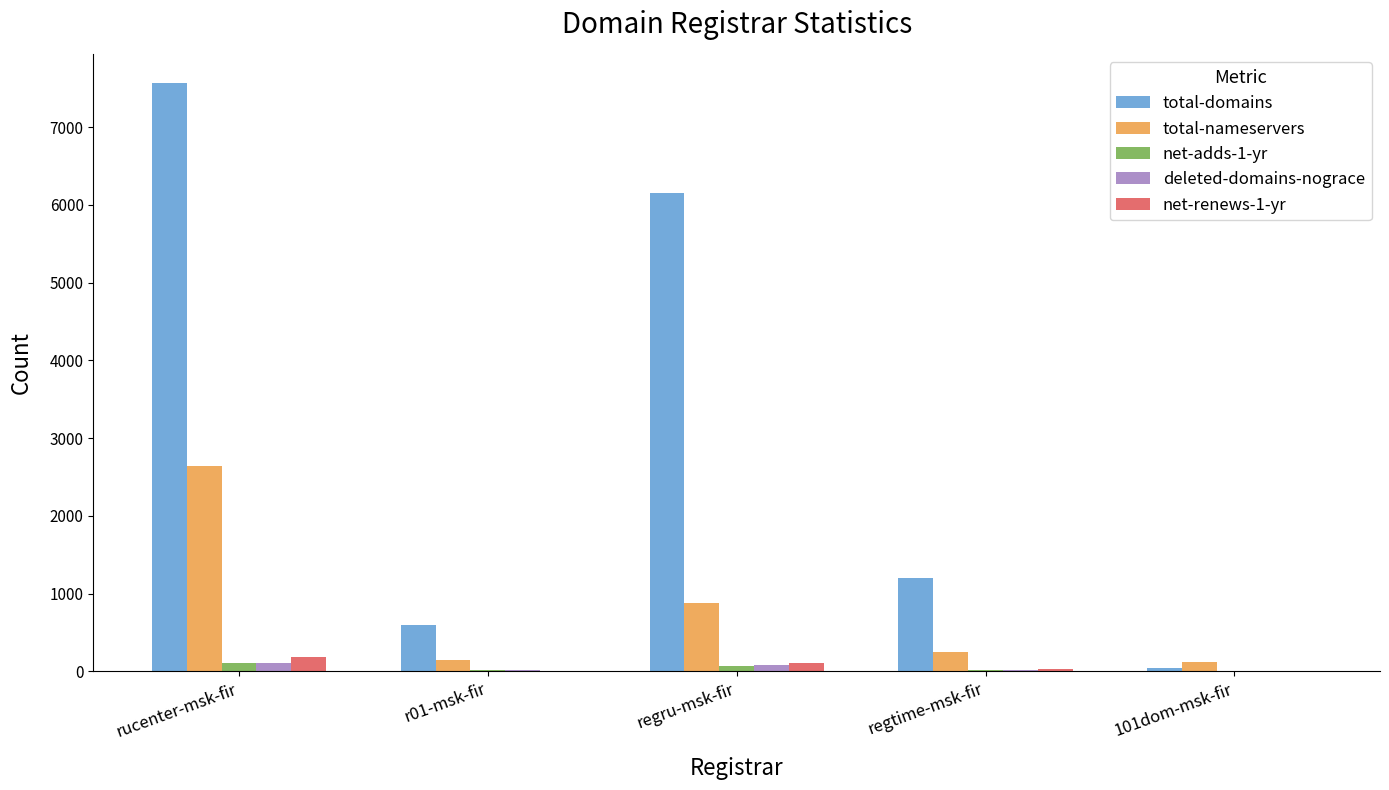

True or false: total-domains has a value of 5038 at rucenter-msk-fir.

False